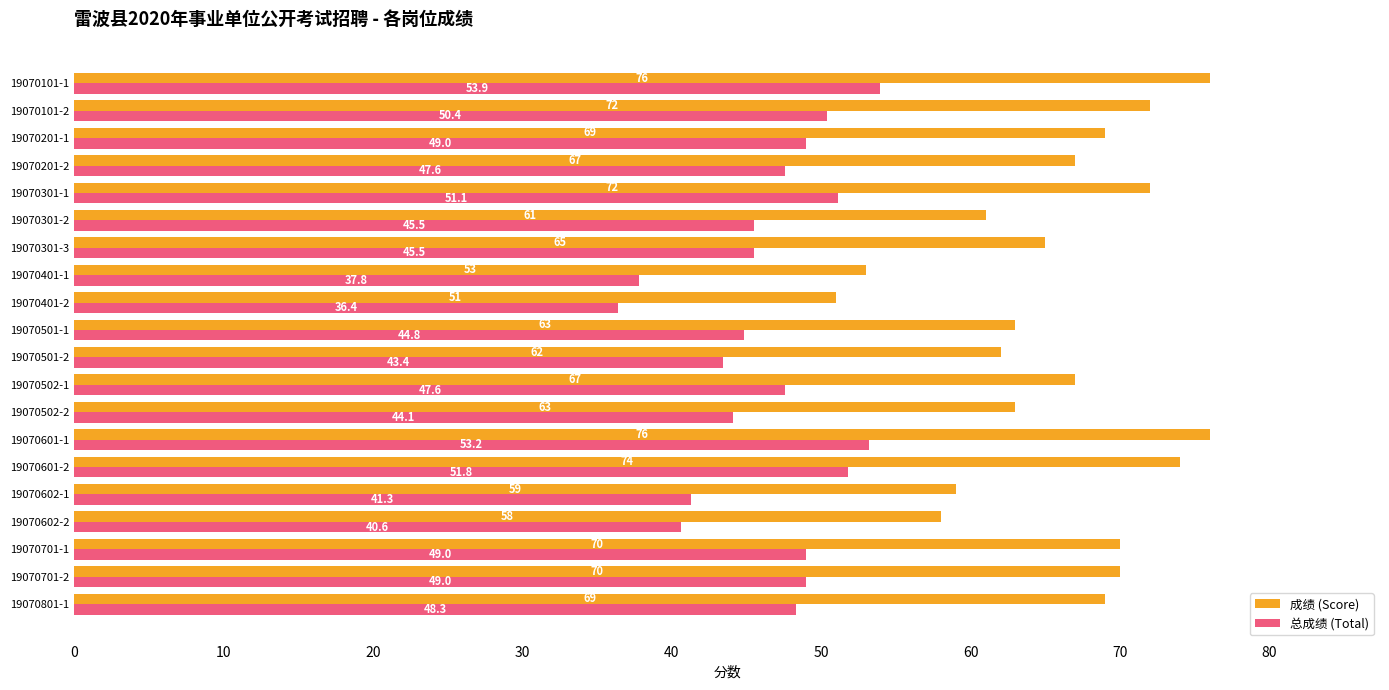

At 19070701-1, list the series in order from smallest to largest.

总成绩 (Total), 成绩 (Score)